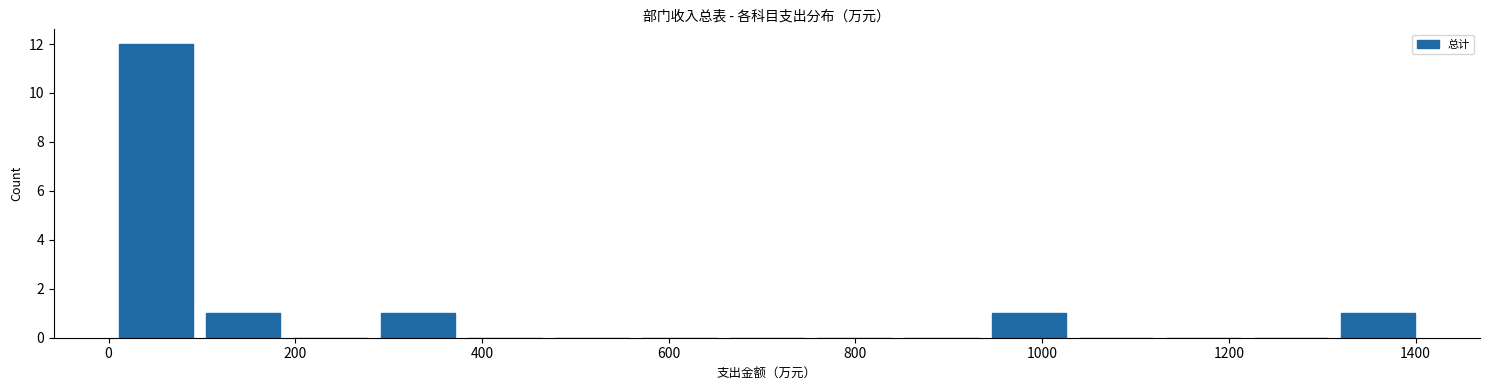

Reading left to right, transcribe this chart: for each bar, give the range it covers on the x-axis and its height. Neither the bar edges nor the heights are printed on the chart, so give them approximately, as read against the axes.

0 to 100: 12
100 to 200: 1
200 to 280: 0
280 to 380: 1
380 to 480: 0
480 to 560: 0
560 to 660: 0
660 to 760: 0
760 to 840: 0
840 to 940: 0
940 to 1040: 1
1040 to 1120: 0
1120 to 1220: 0
1220 to 1320: 0
1320 to 1400: 1